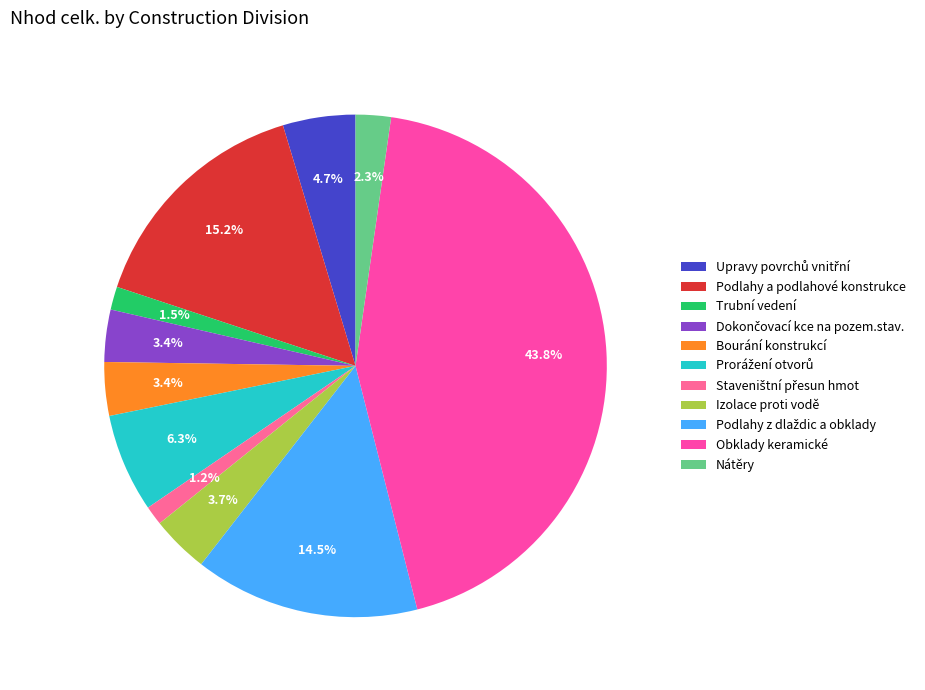

What percentage is the Staveništní přesun hmot slice, to the nearest percent?

1%